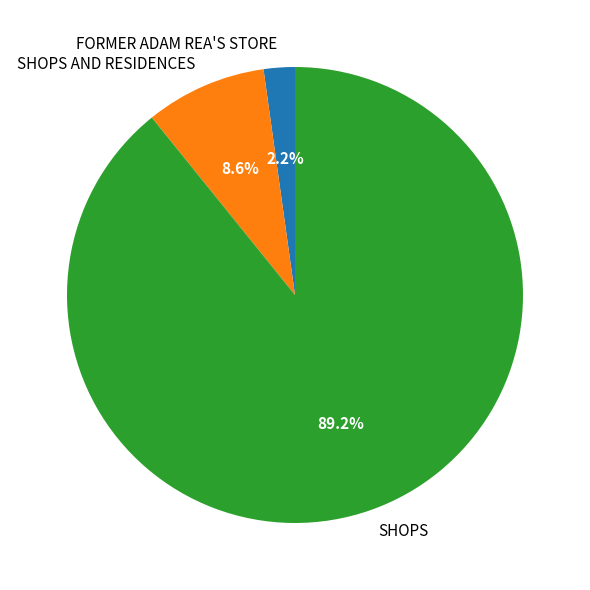

To the nearest percent, what is the average slice percentage?

33%